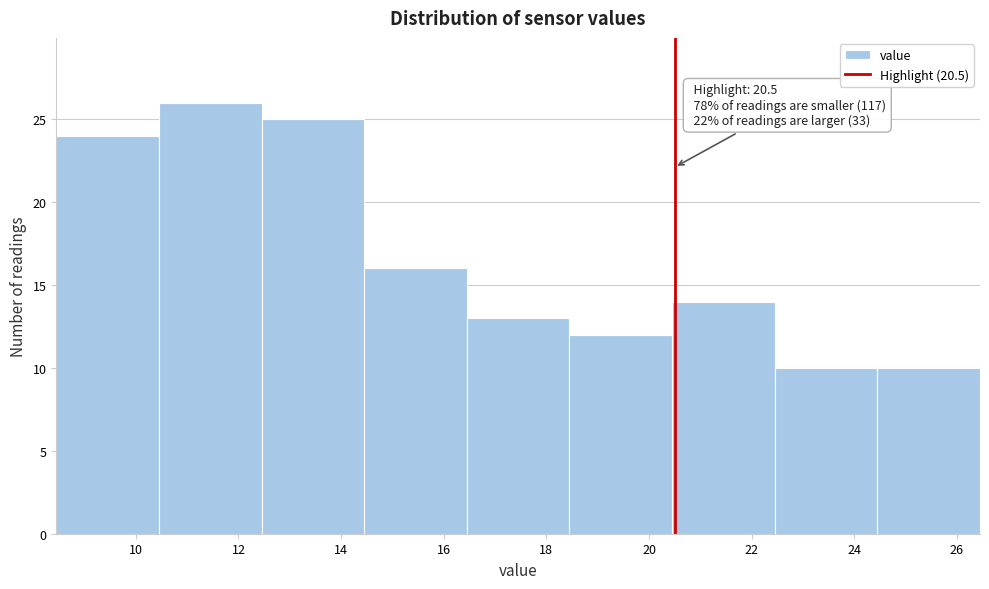

Over which range of the x-axis is the bar tallest?

10.45 to 12.45